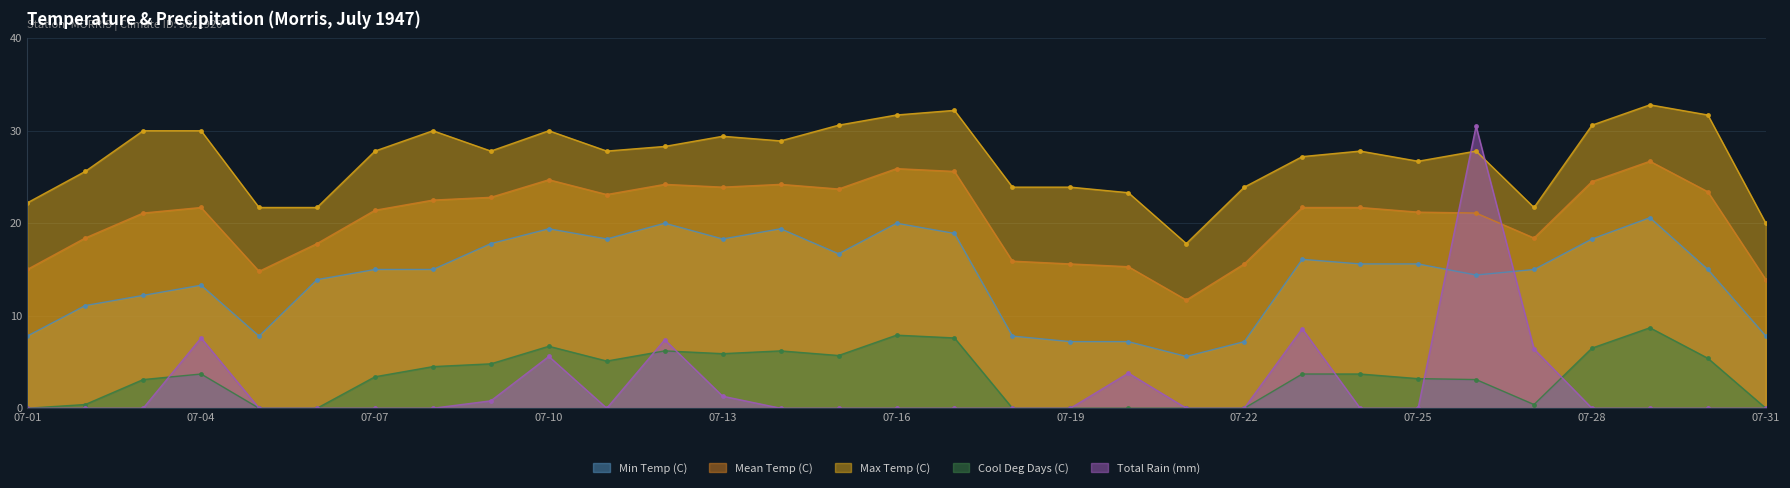

Is the value of Mean Temp (C) at 07-30 greater than the value of Min Temp (C) at 07-11?

Yes